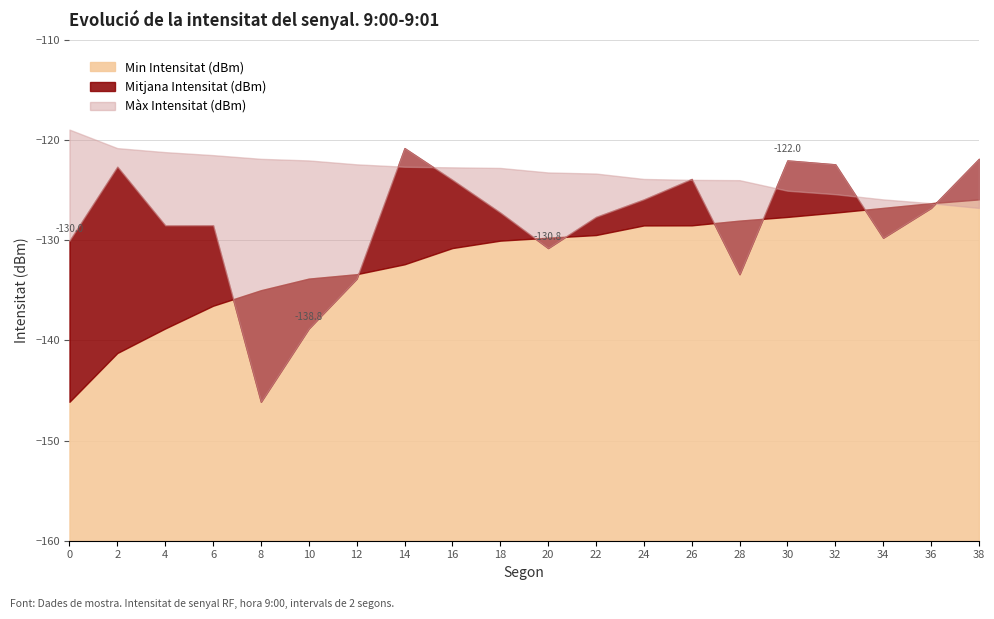

Count the number of categories in the chart.

20